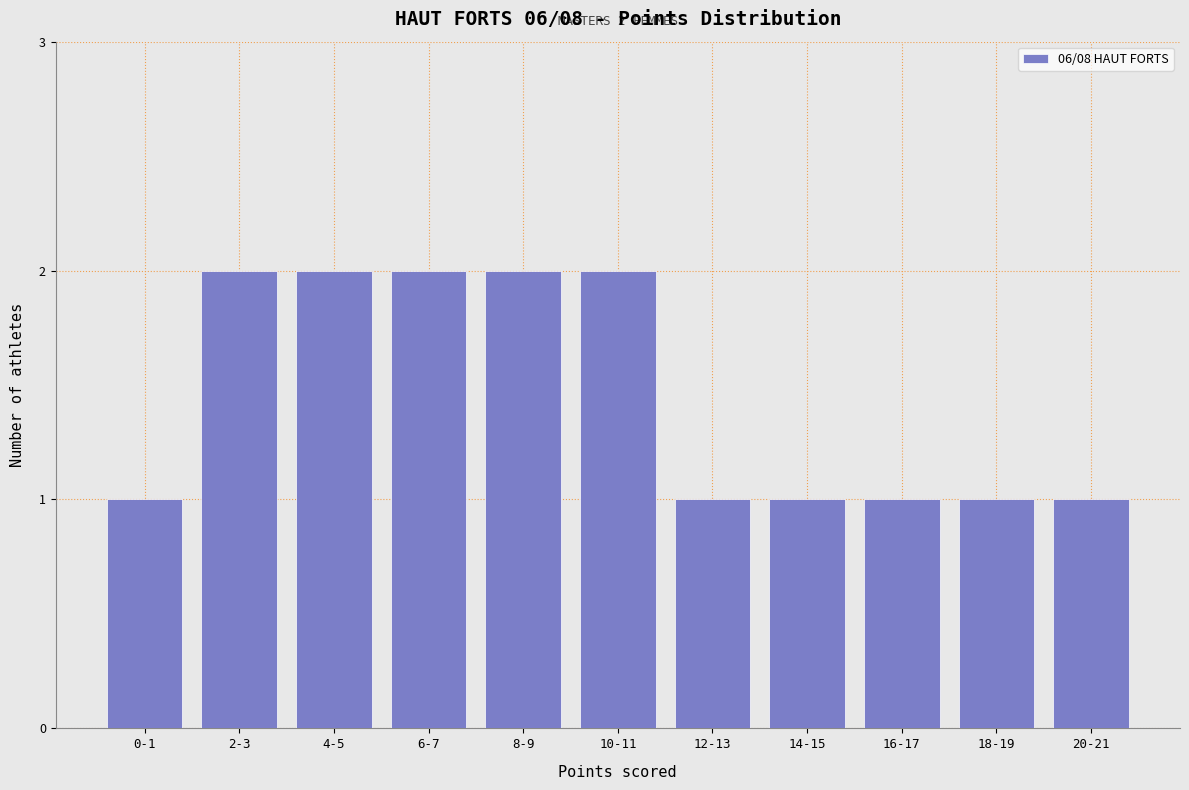

Reading left to right, what are all the values shown in this chart?

0-1=1	2-3=2	4-5=2	6-7=2	8-9=2	10-11=2	12-13=1	14-15=1	16-17=1	18-19=1	20-21=1